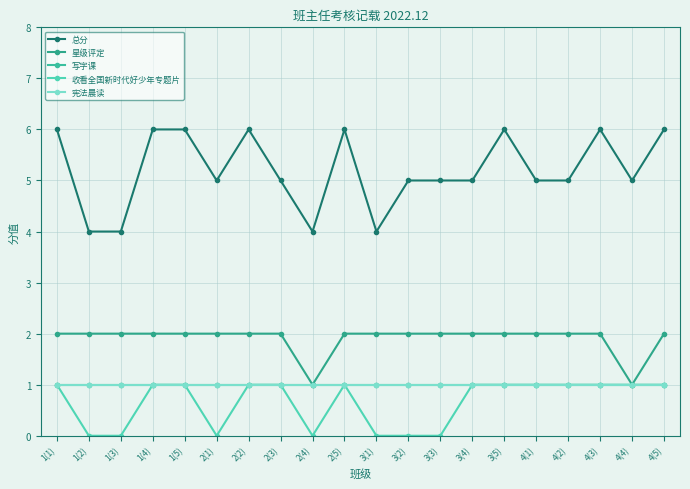

Does the chart have visible grid lines?

Yes